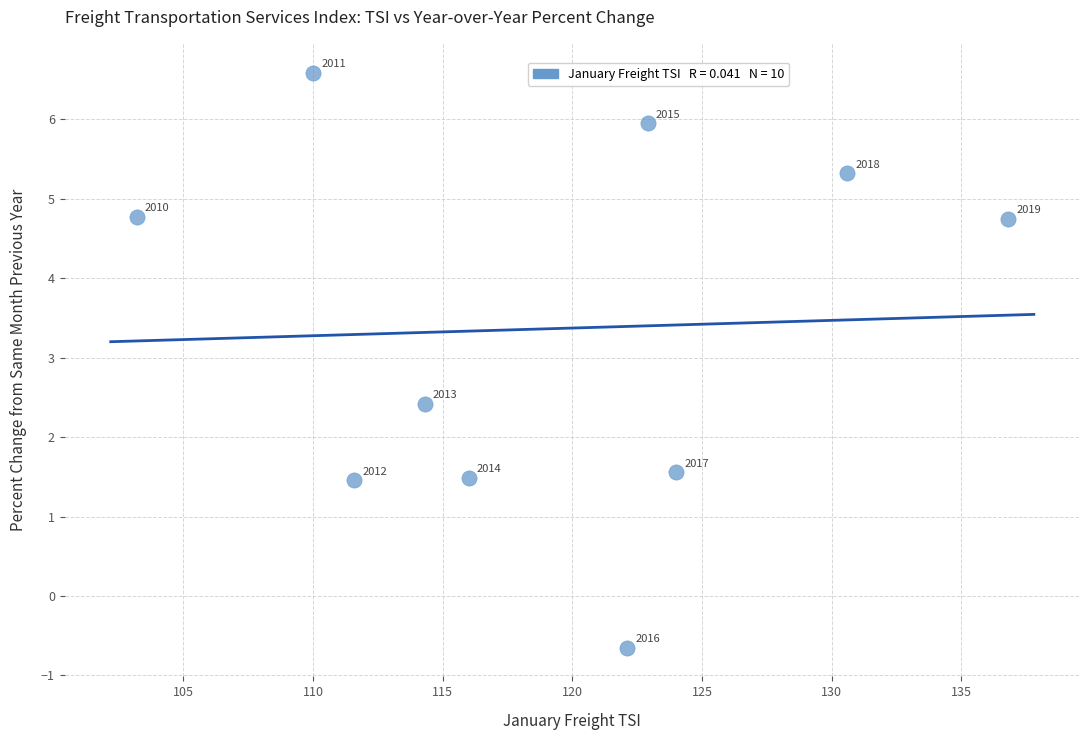

What Y value in the scatter plot is closest to 2?

2.4